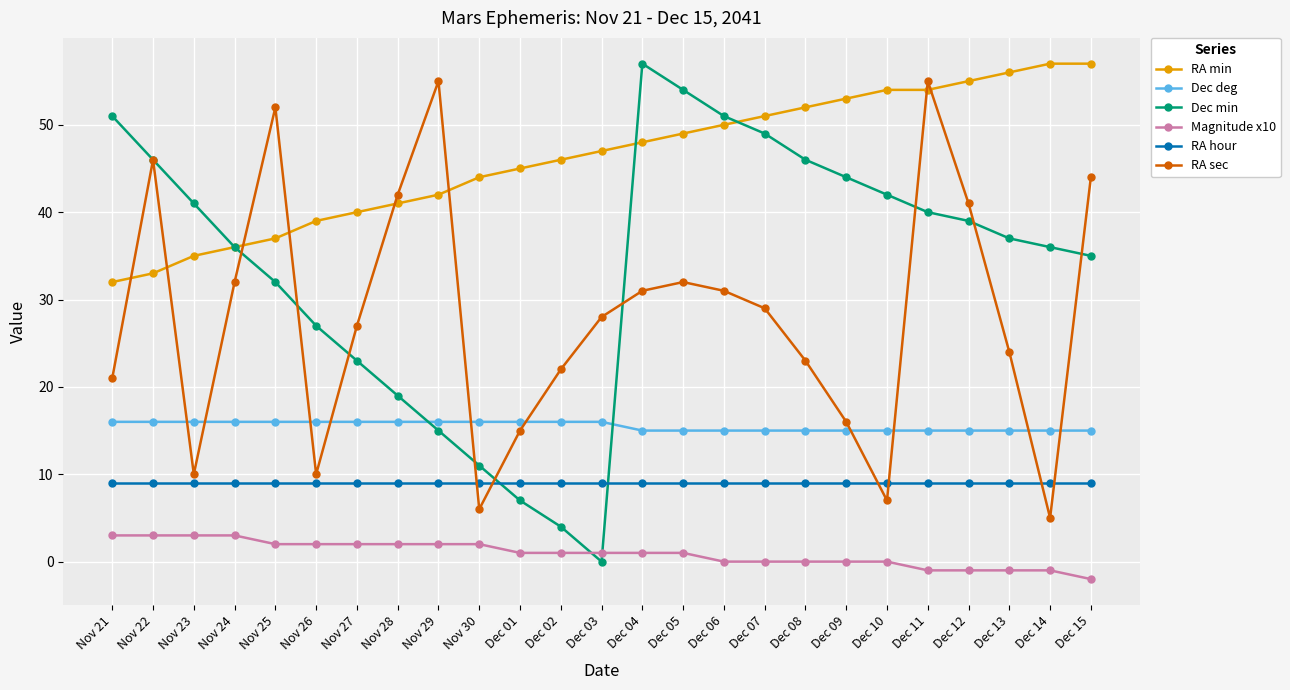

How many interior local valleys does the RA sec series have?

5